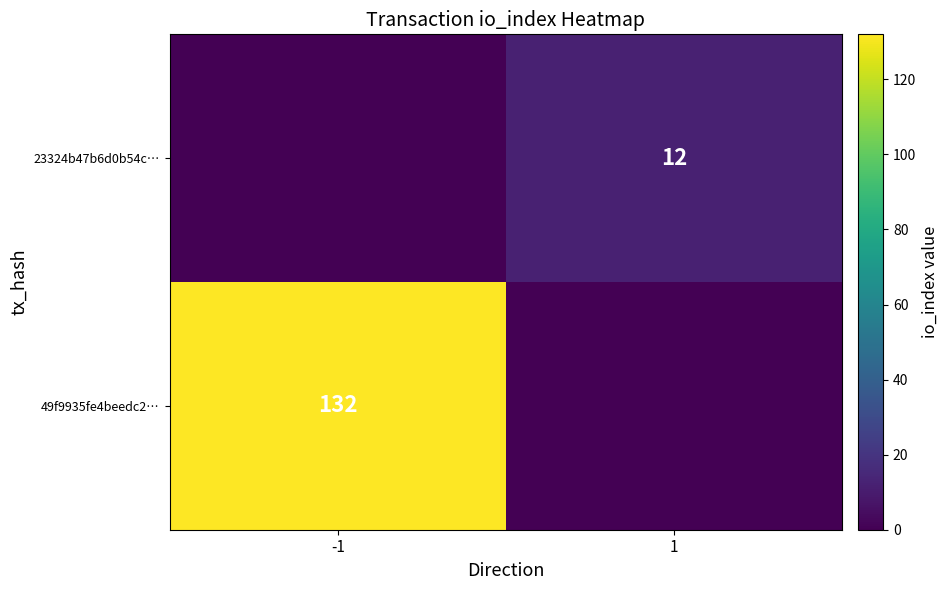

The 49f9935fe4beedc2… series shows 132 at -1. True or false?

True